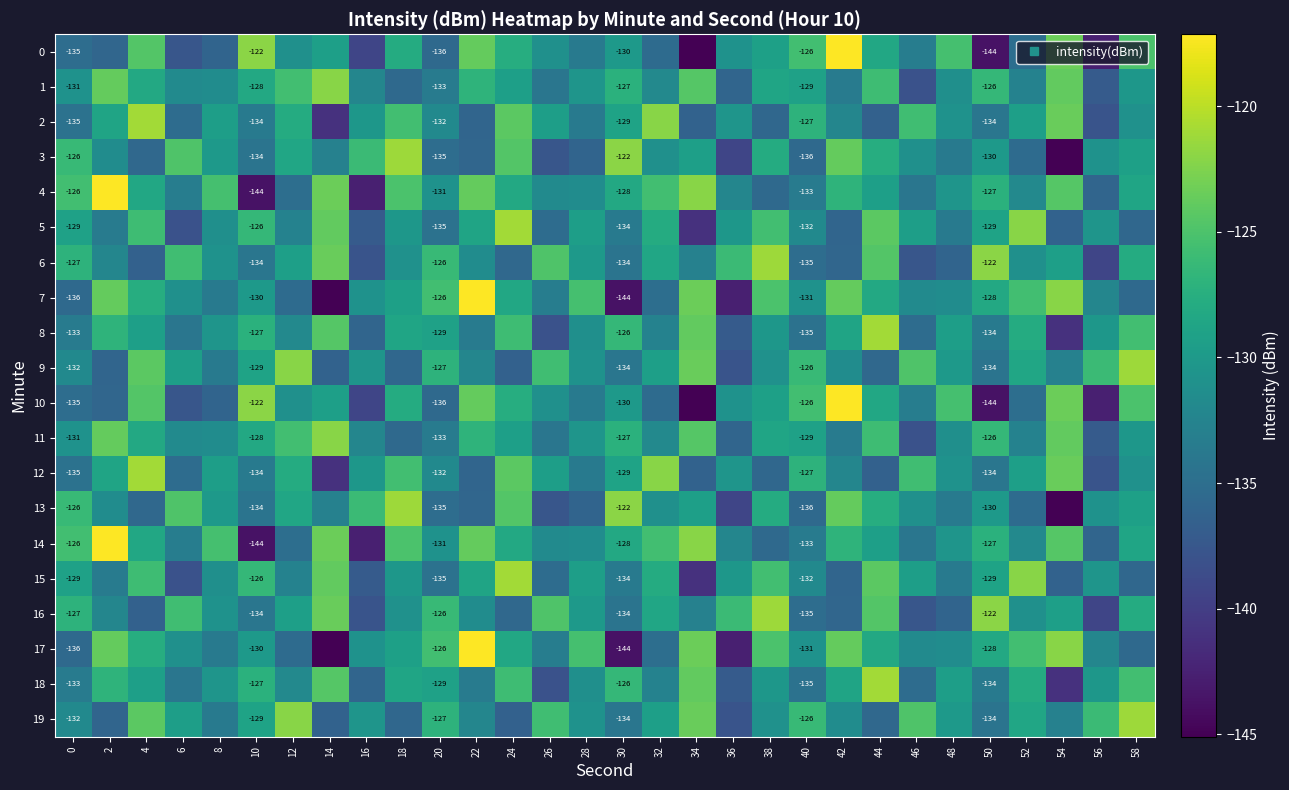

Is it true that 1 equals -130.8 at 0?

True